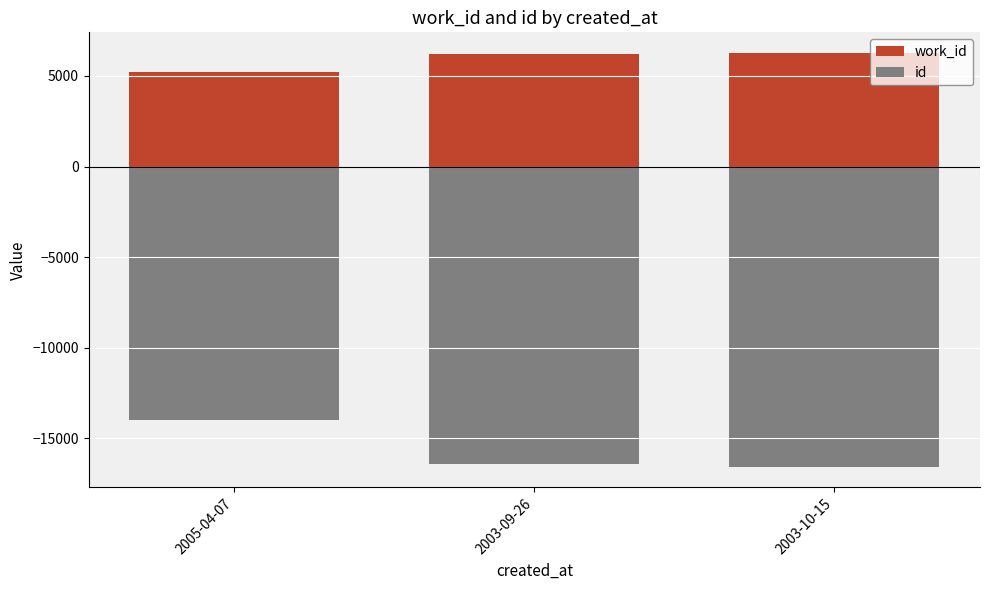

What is the average value of the id series?

-15675